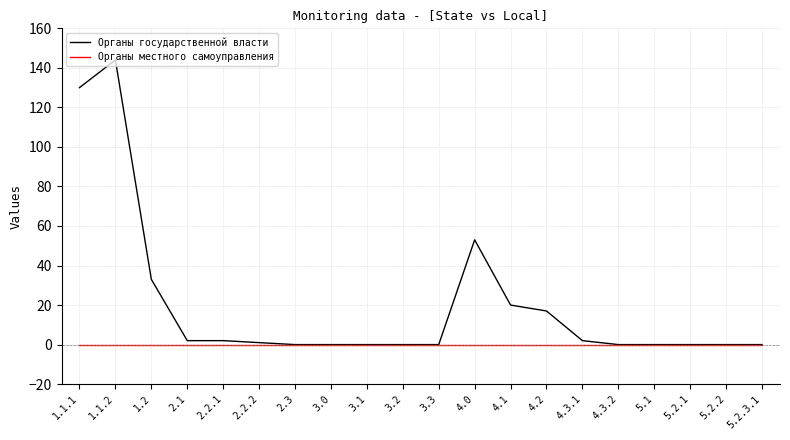

Does the chart display data point markers on the line(s)?

No